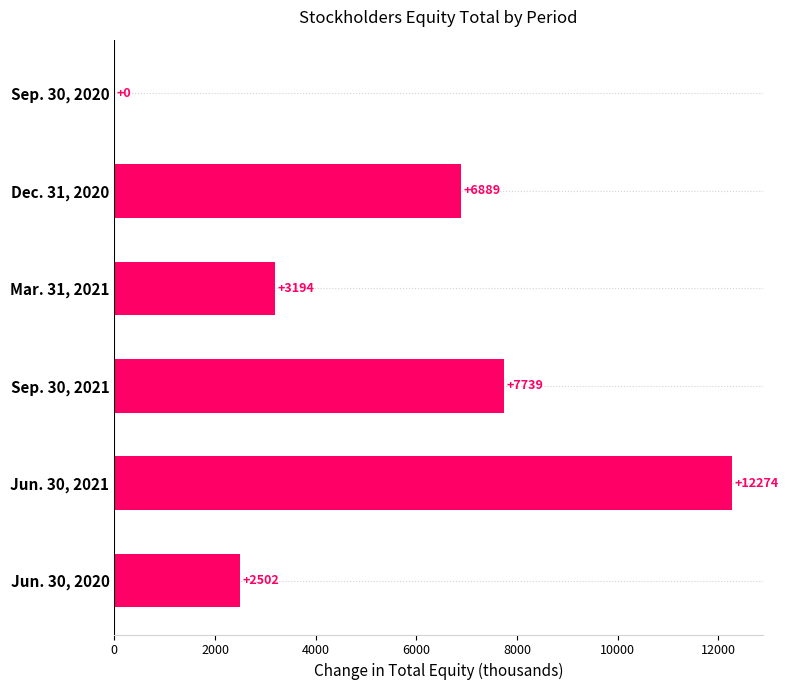

The value at Dec. 31, 2020 is 6889. True or false?

True